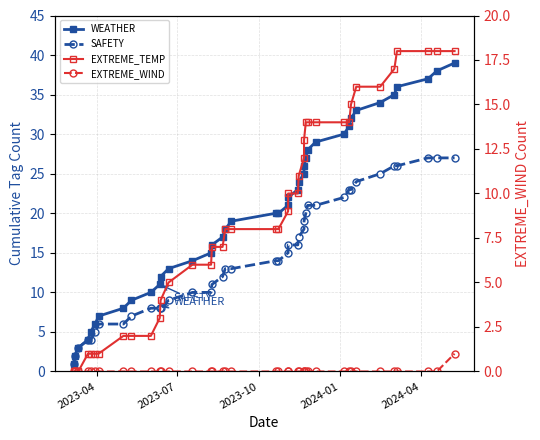

How many lines are shown in the chart?

4